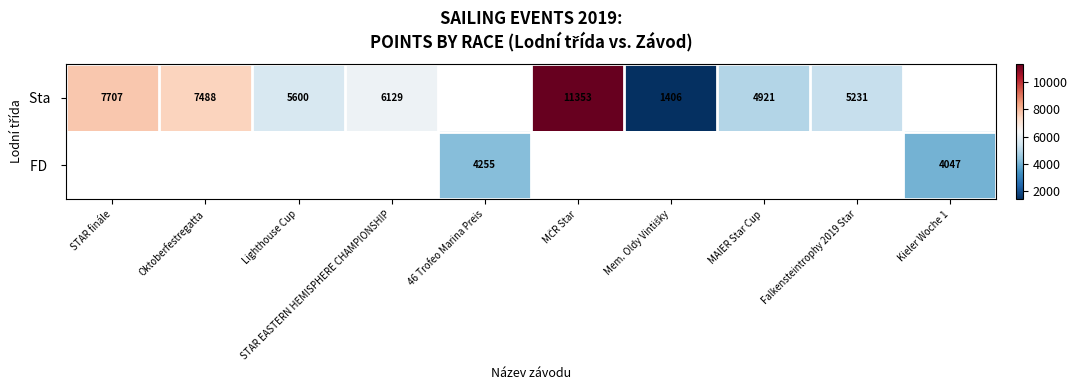

At Kieler Woche 1, list the series in order from smallest to largest.

Sta, FD